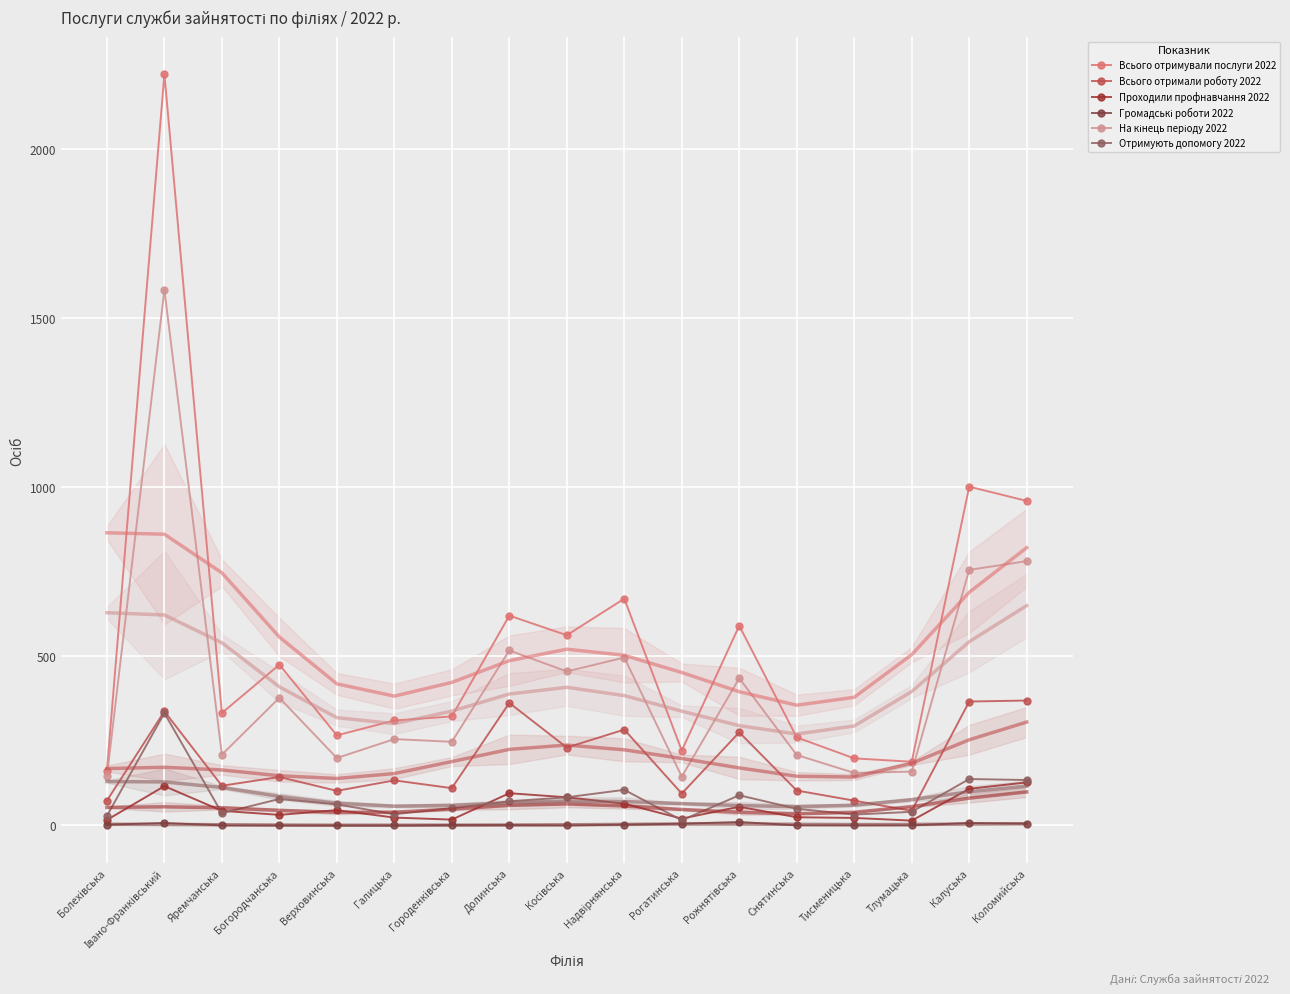

What is the average value of the Всього отримали роботу 2022 series?

189